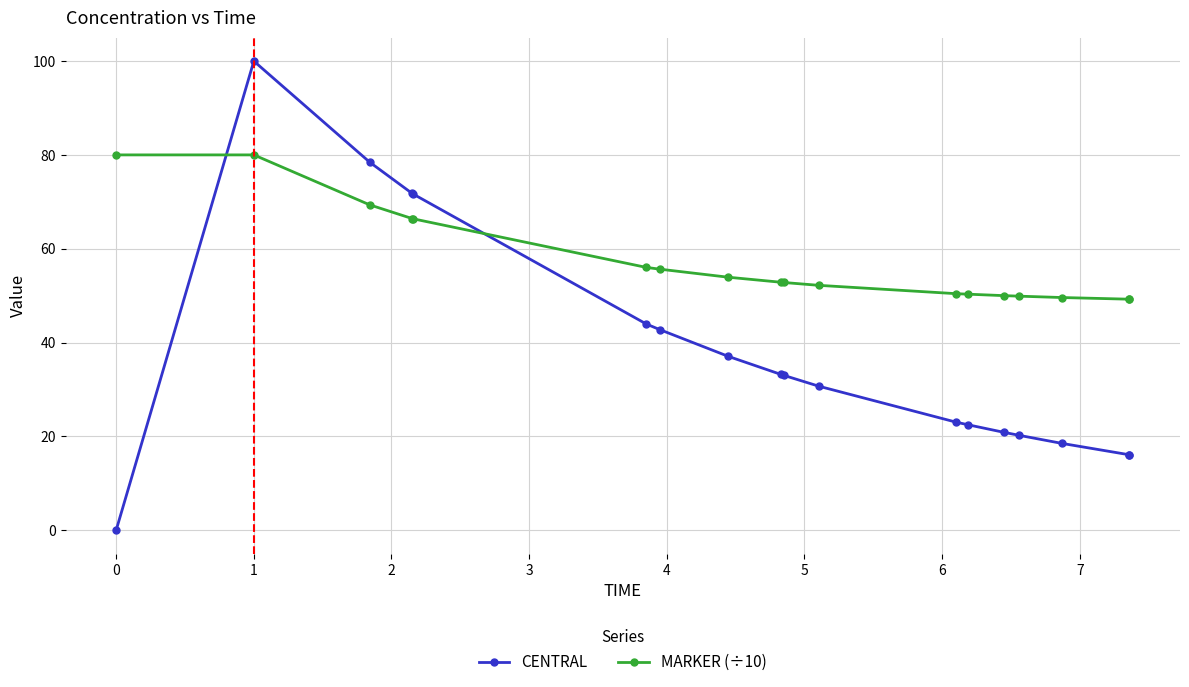

How many lines are shown in the chart?

2